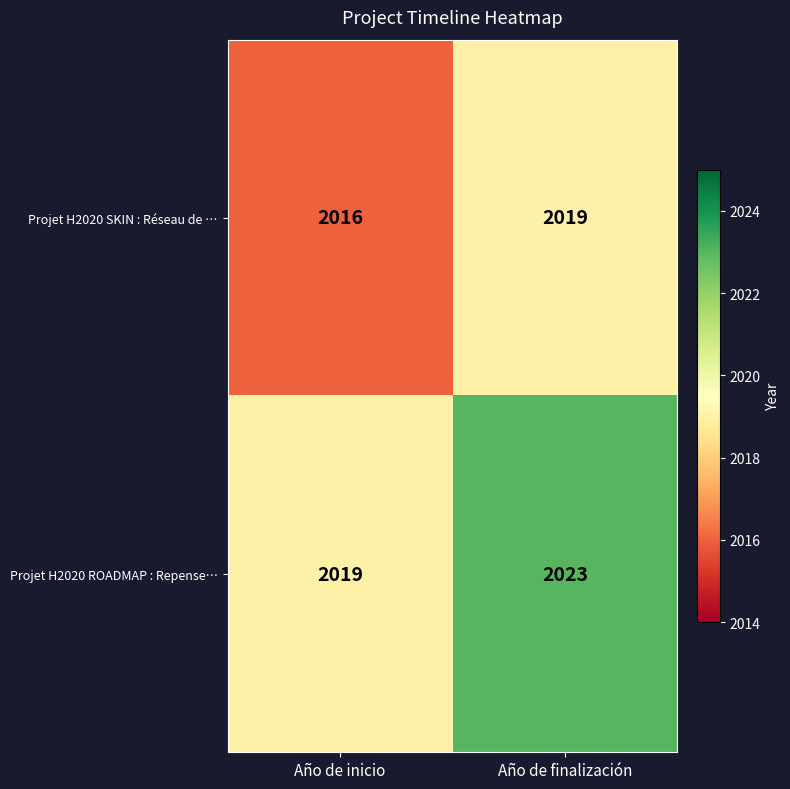

Reading left to right, transcribe all the data shown in this chart.

Projet H2020 SKIN : Réseau de …: Año de inicio=2016	Año de finalización=2019
Projet H2020 ROADMAP : Repense…: Año de inicio=2019	Año de finalización=2023